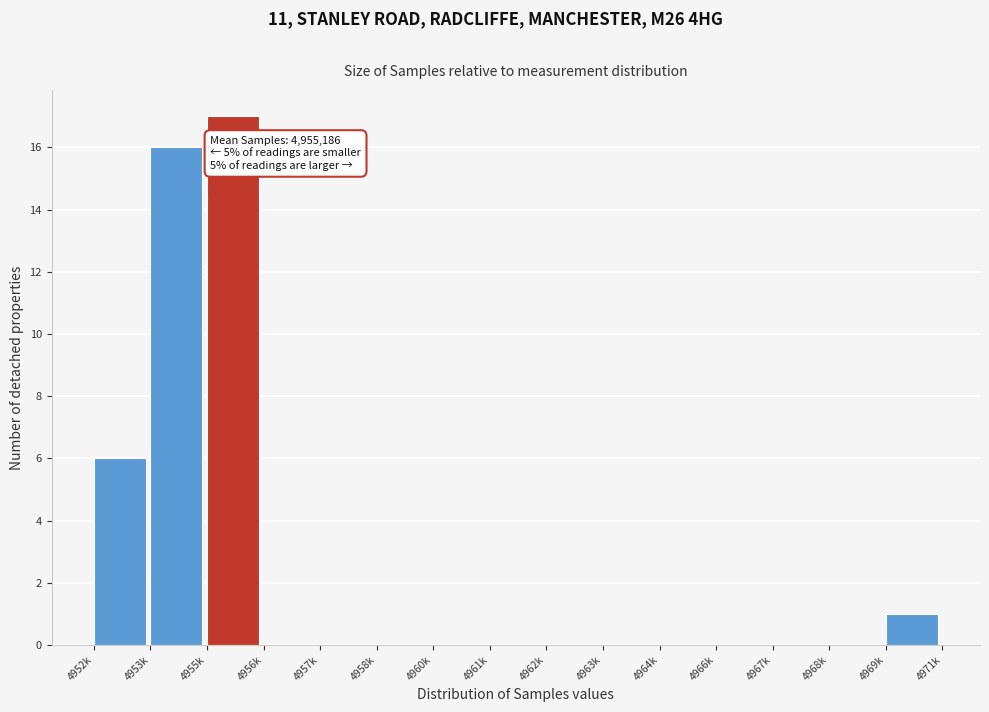

Reading right to left, list all the values displayed in this chart.

4969k=1	4968k=0	4967k=0	4966k=0	4964k=0	4963k=0	4962k=0	4961k=0	4960k=0	4958k=0	4957k=0	4956k=0	4955k=17	4953k=16	4952k=6